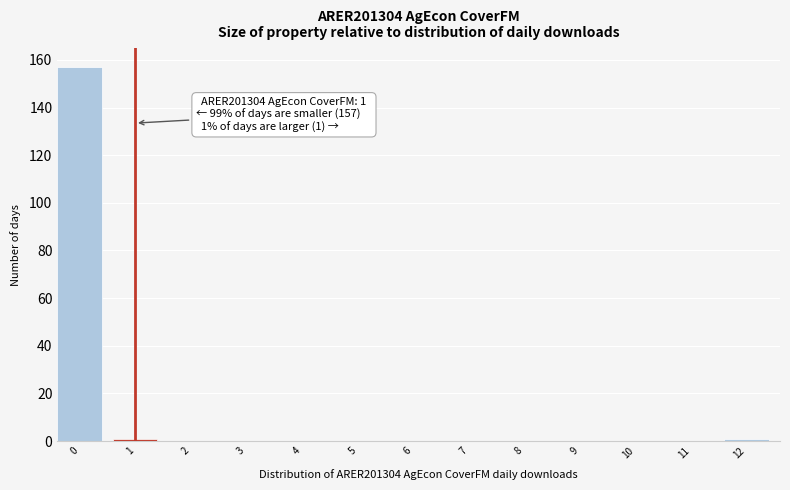

Reading left to right, extract all data points from this chart.

0=157	1=1	2=0	3=0	4=0	5=0	6=0	7=0	8=0	9=0	10=0	11=0	12=1